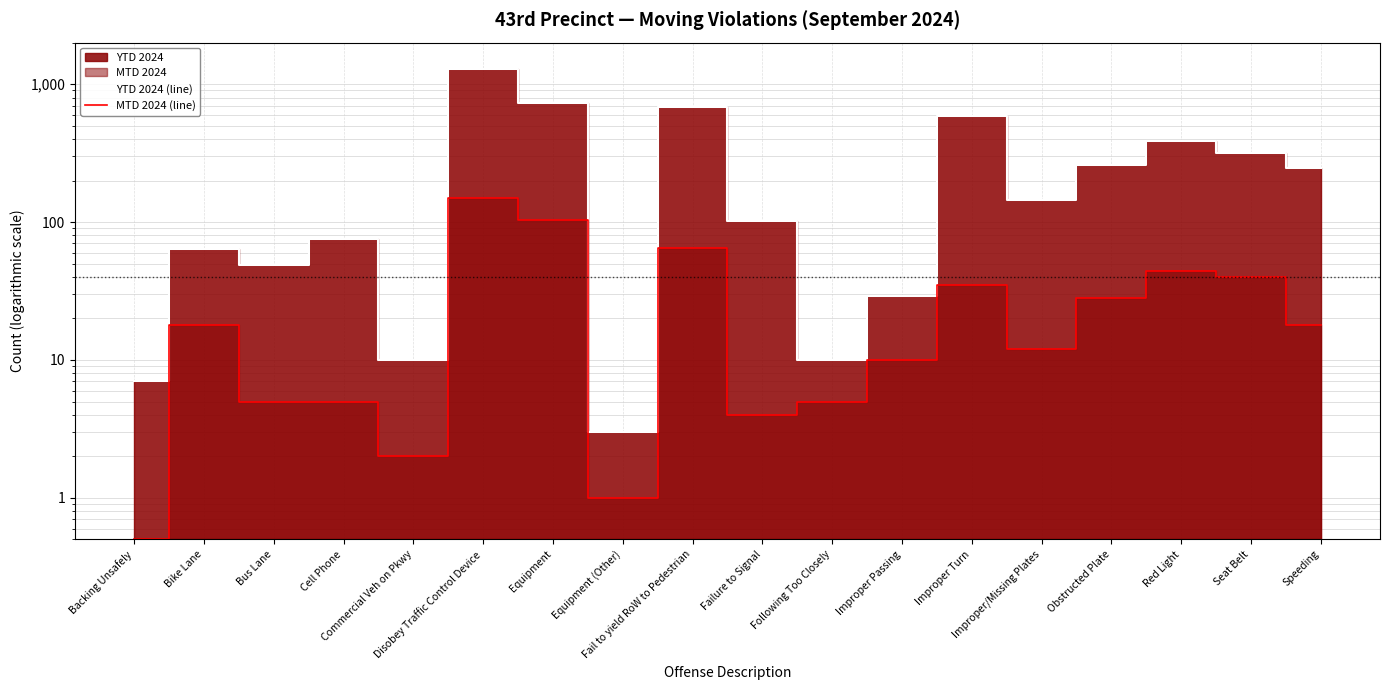

Which category has the highest value in the YTD 2024 (line) series?

Disobey Traffic Control Device